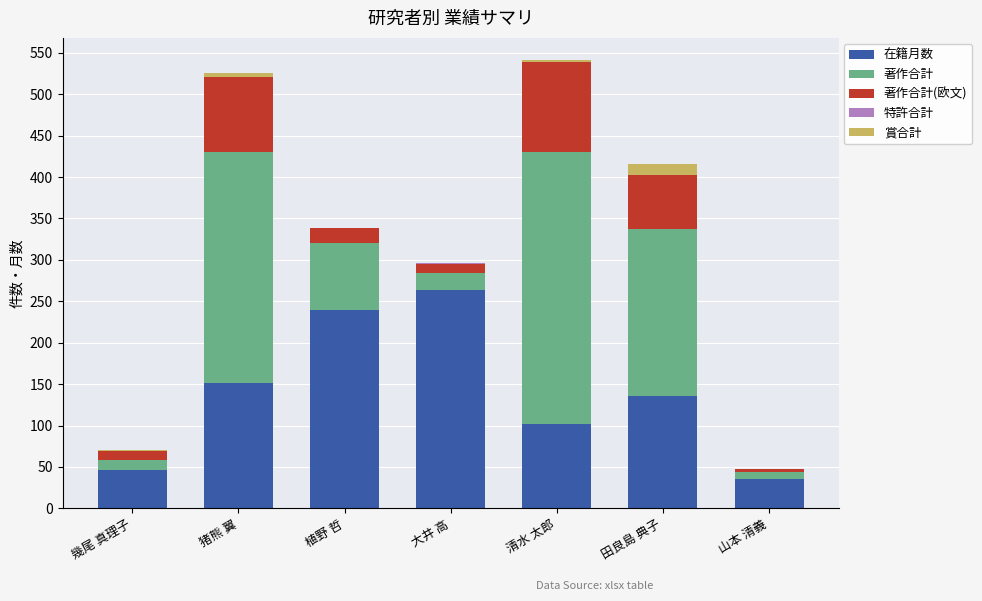

How many categories are shown in the chart?

7